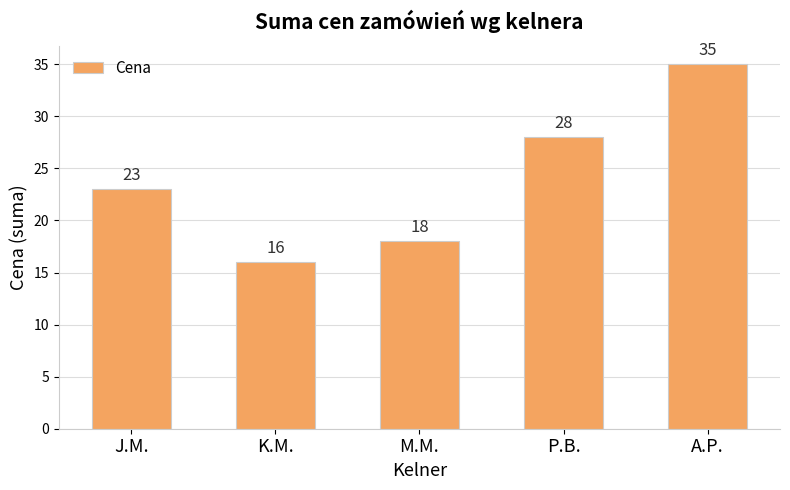

Reading right to left, extract all data points from this chart.

35	28	18	16	23